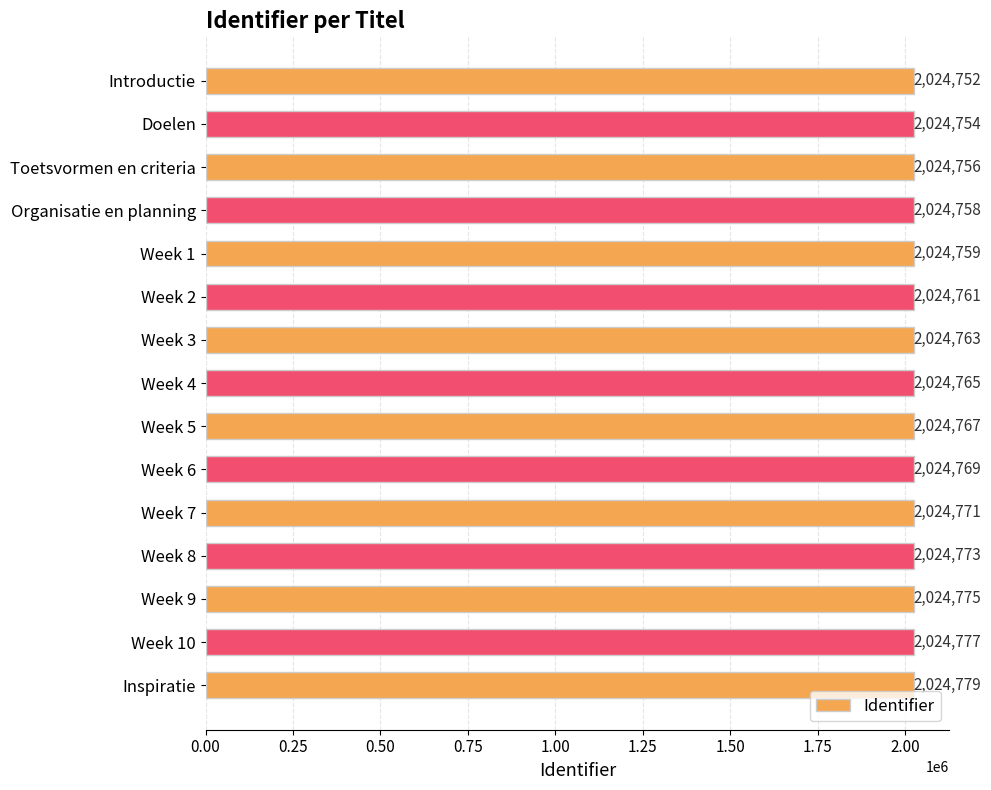

How many categories are shown in the chart?

15